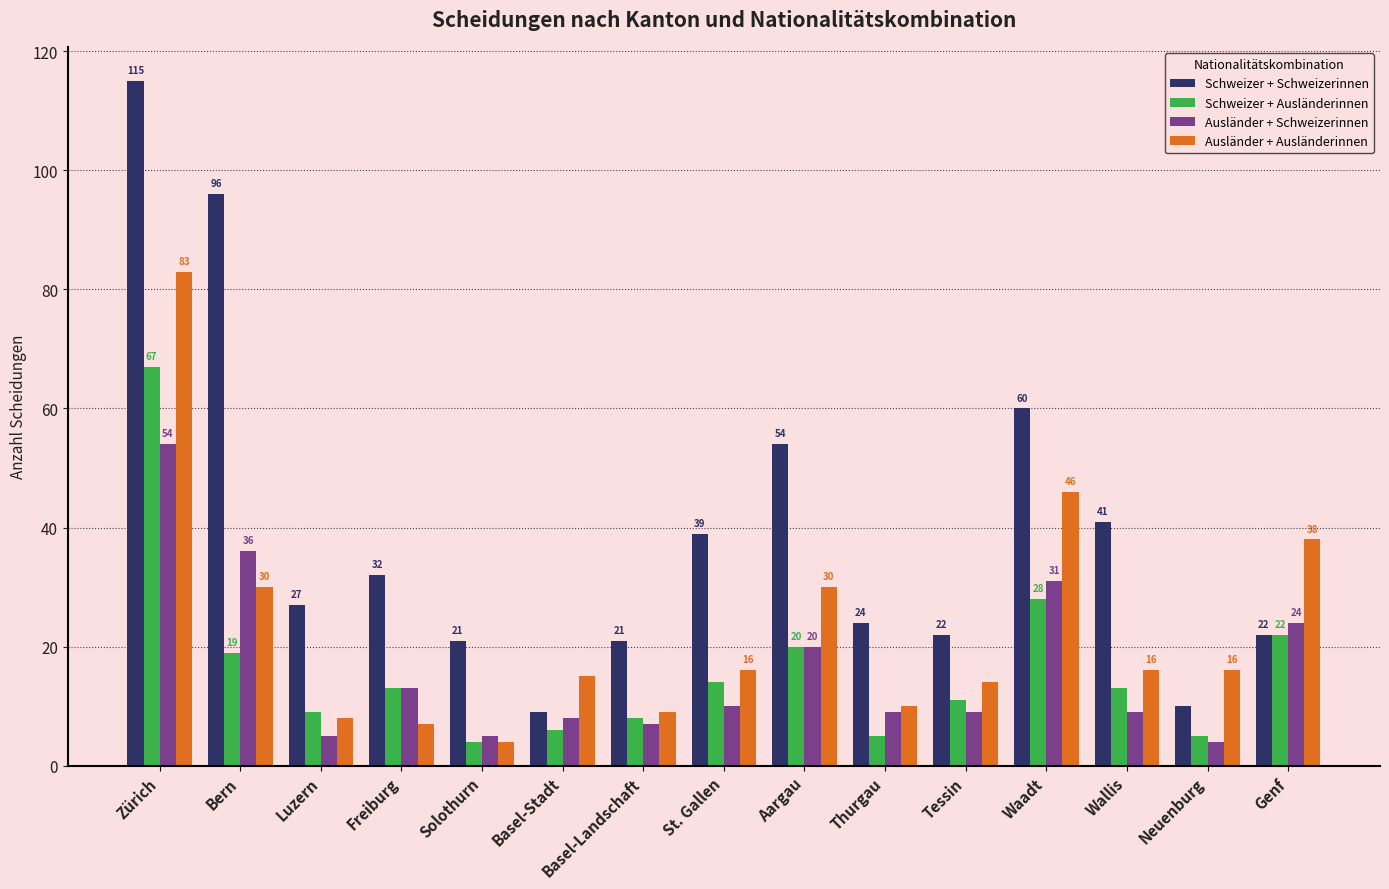

What is the minimum value shown in the chart?

4